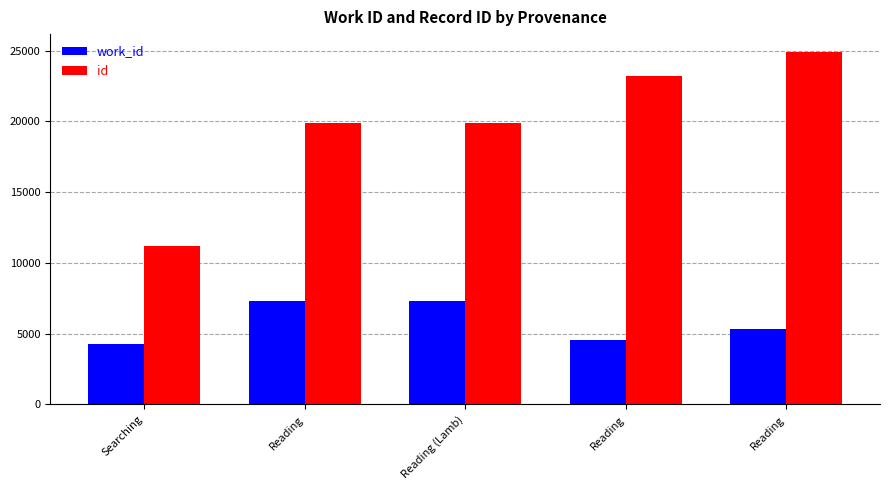

What is the spread (max minus min) of values at Reading (Lamb)?

12596